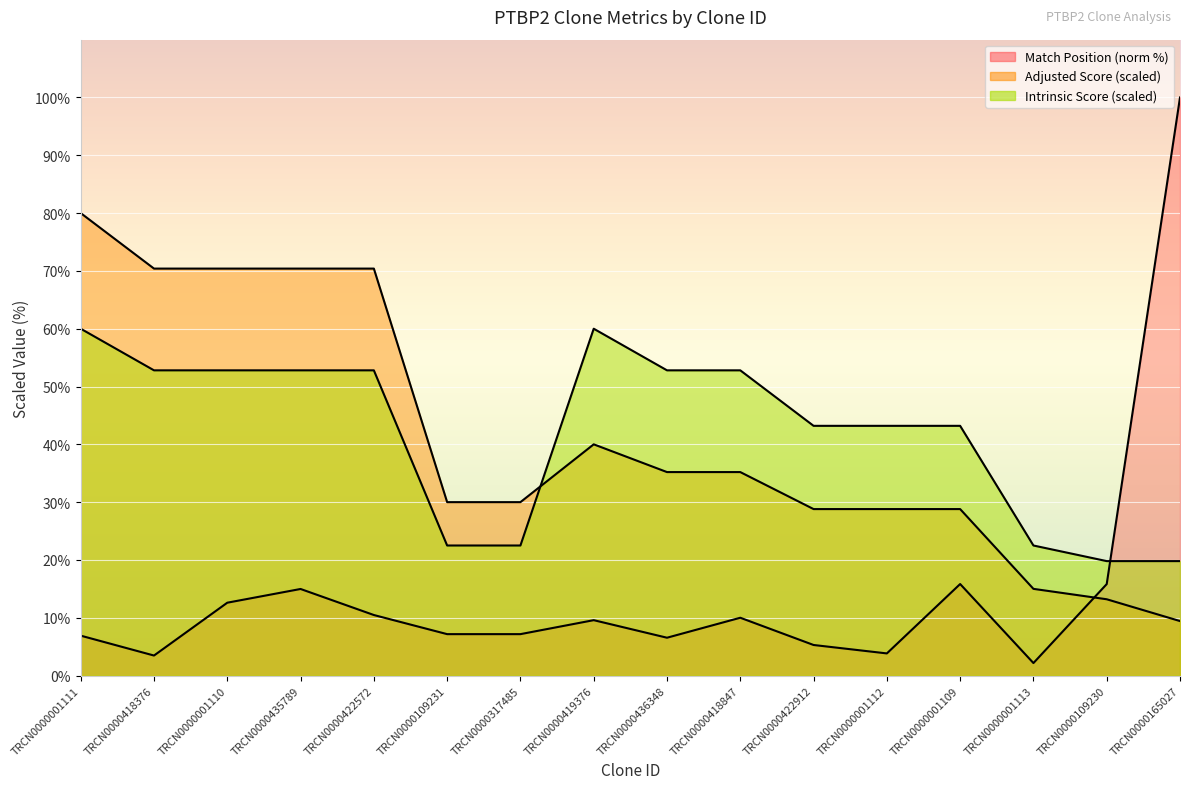

Reading left to right, what are all the values shown in this chart?

Match Position: TRCN0000001111=6.9	TRCN0000418376=3.5	TRCN0000001110=12.6	TRCN0000435789=15.0	TRCN0000422572=10.5	TRCN0000109231=7.2	TRCN0000317485=7.2	TRCN0000419376=9.6	TRCN0000436348=6.5	TRCN0000418847=10.0	TRCN0000422912=5.3	TRCN0000001112=3.8	TRCN0000001109=15.8	TRCN0000001113=2.2	TRCN0000109230=15.8	TRCN0000165027=100.0
Adjusted Score: TRCN0000001111=80.0	TRCN0000418376=70.4	TRCN0000001110=70.4	TRCN0000435789=70.4	TRCN0000422572=70.4	TRCN0000109231=30.0	TRCN0000317485=30.0	TRCN0000419376=40.0	TRCN0000436348=35.2	TRCN0000418847=35.2	TRCN0000422912=28.8	TRCN0000001112=28.8	TRCN0000001109=28.8	TRCN0000001113=15.0	TRCN0000109230=13.2	TRCN0000165027=9.4
Intrinsic Score: TRCN0000001111=60.0	TRCN0000418376=52.8	TRCN0000001110=52.8	TRCN0000435789=52.8	TRCN0000422572=52.8	TRCN0000109231=22.5	TRCN0000317485=22.5	TRCN0000419376=60.0	TRCN0000436348=52.8	TRCN0000418847=52.8	TRCN0000422912=43.2	TRCN0000001112=43.2	TRCN0000001109=43.2	TRCN0000001113=22.5	TRCN0000109230=19.8	TRCN0000165027=19.8